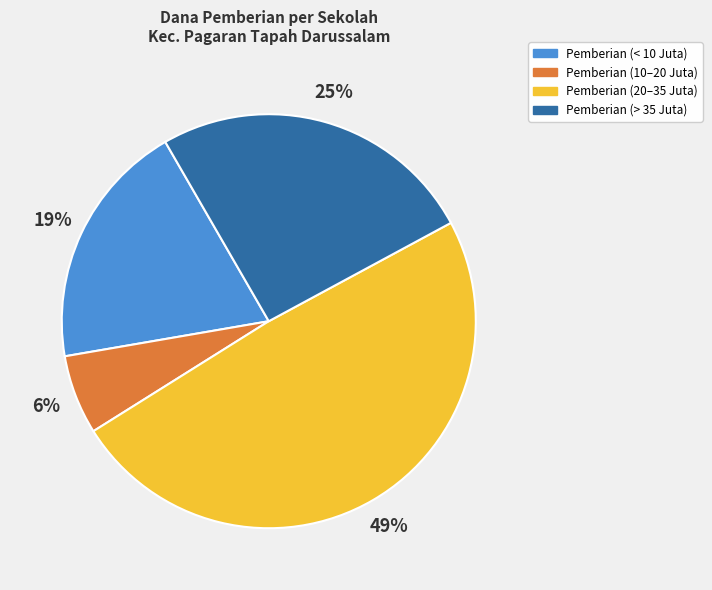

Which has a higher value, Pemberian (< 10 Juta) or Pemberian (10–20 Juta)?

Pemberian (< 10 Juta)